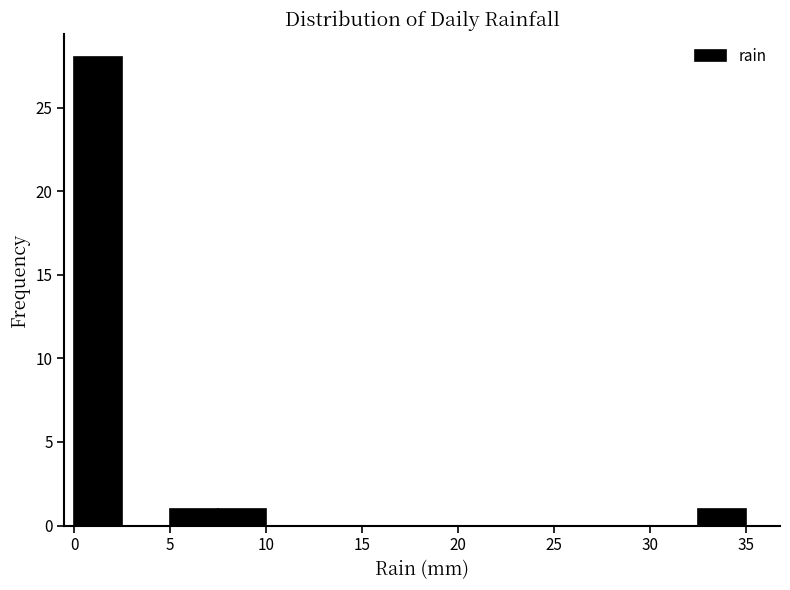

How tall is the bar that spans 5.0 to 7.5 on the x-axis? The values are not printed on the chart, so give them approximately, as read against the axis.

1